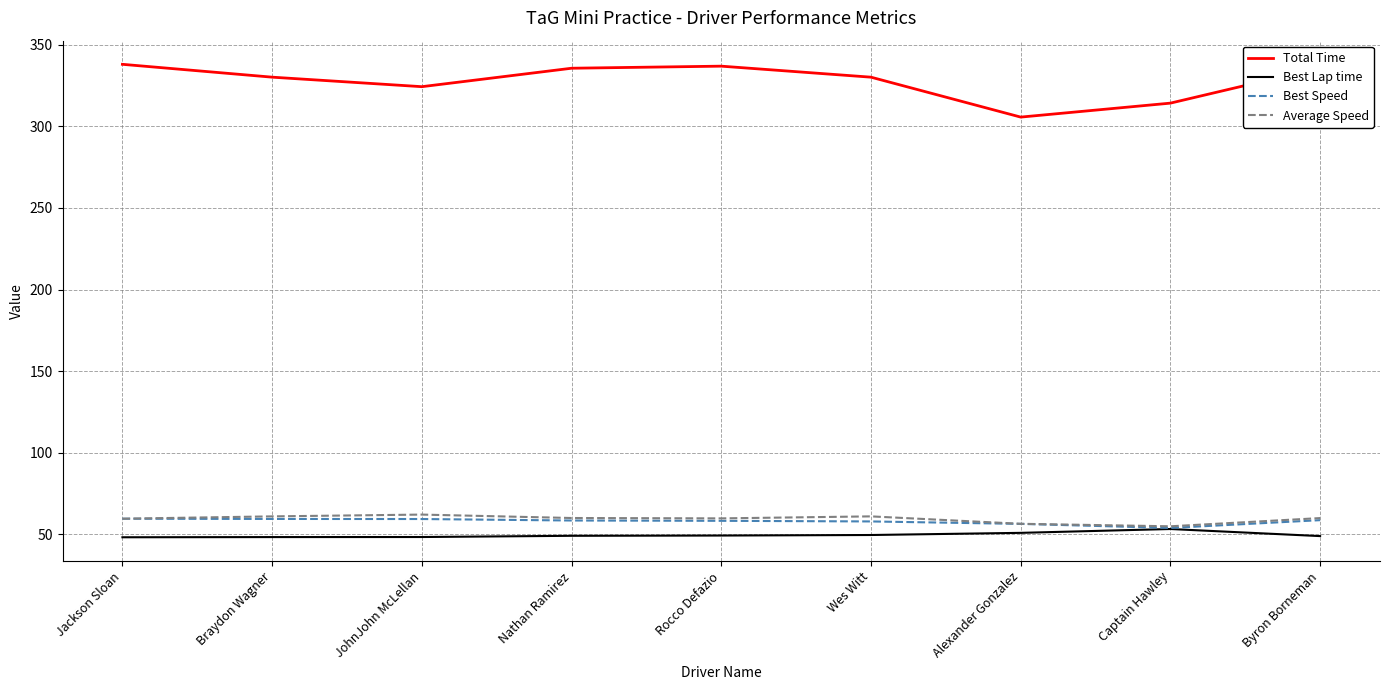

Which series has the largest range (max minus min)?

Total Time